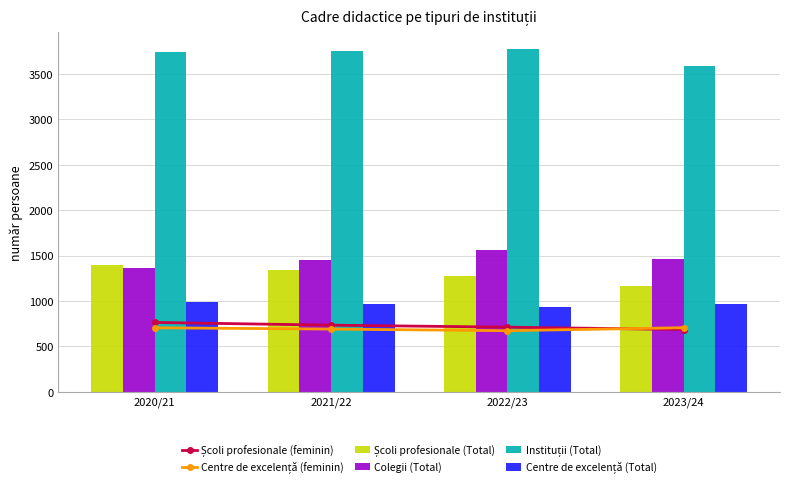

Read the Instituții (Total) value at 2021/22.

3757